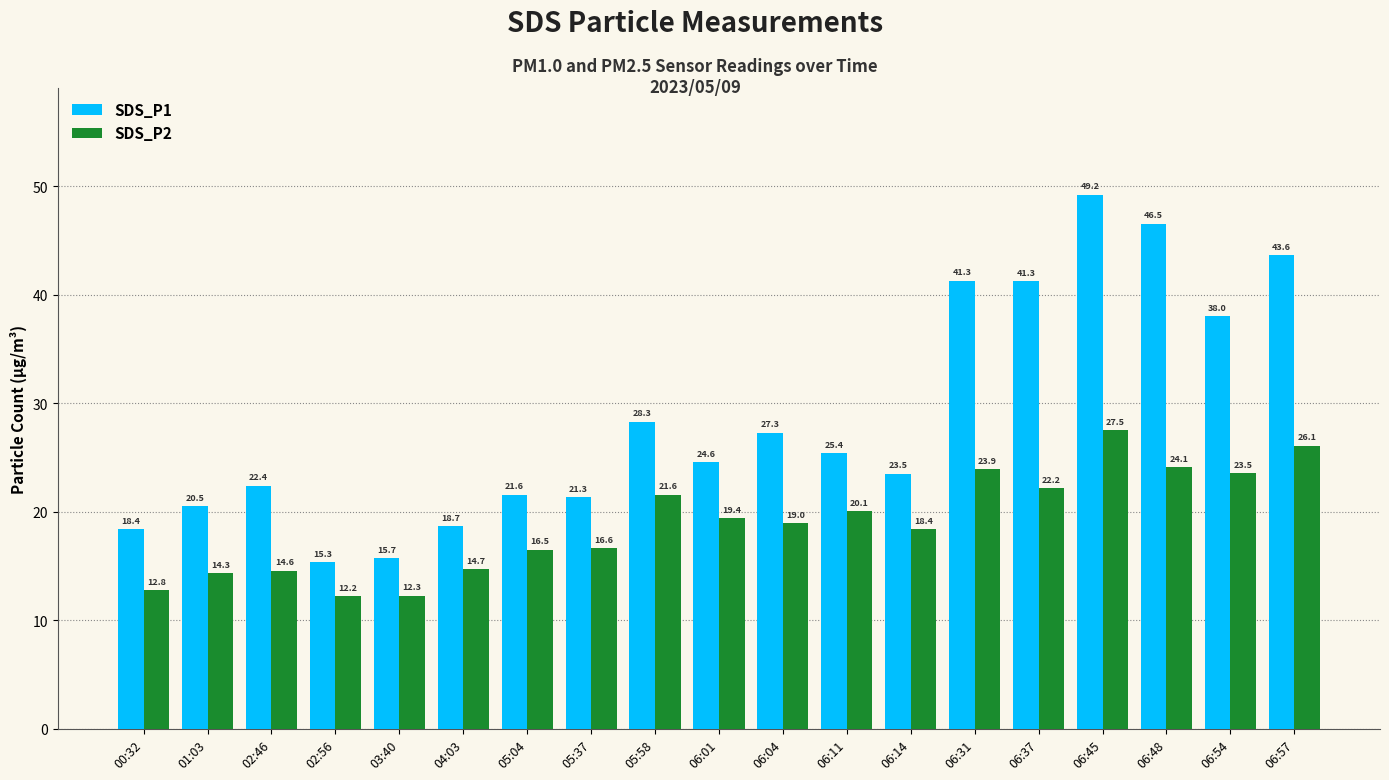

Read the SDS_P2 value at 05:58.

21.6